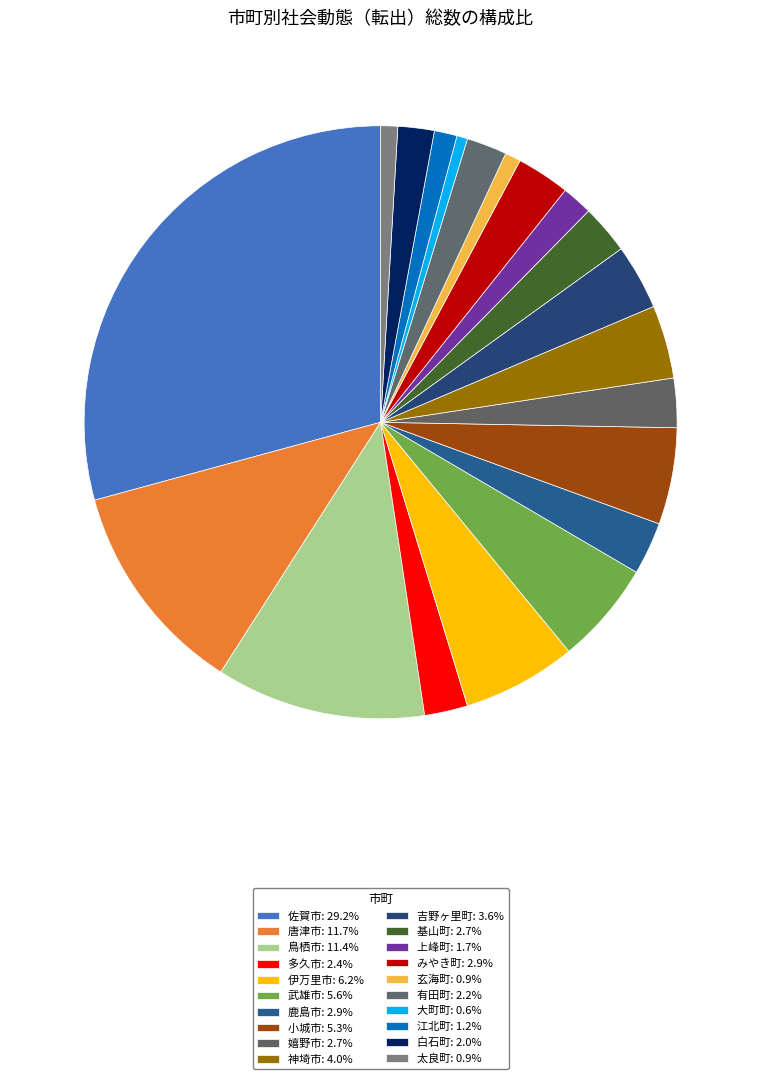

Is the sum of 上峰町 and 玄海町 greater than half?

No